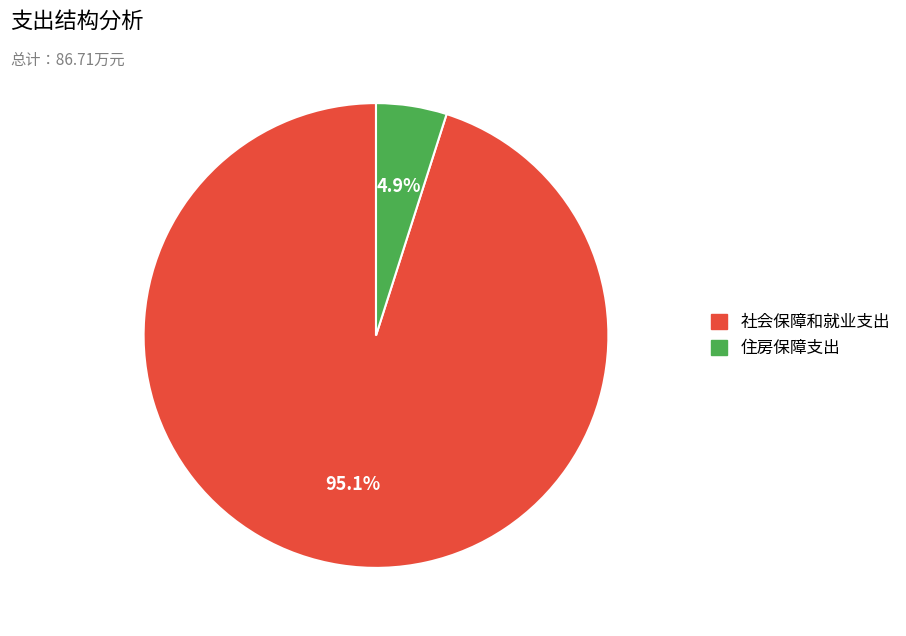

Does 社会保障和就业支出 account for over 50% of the chart?

Yes